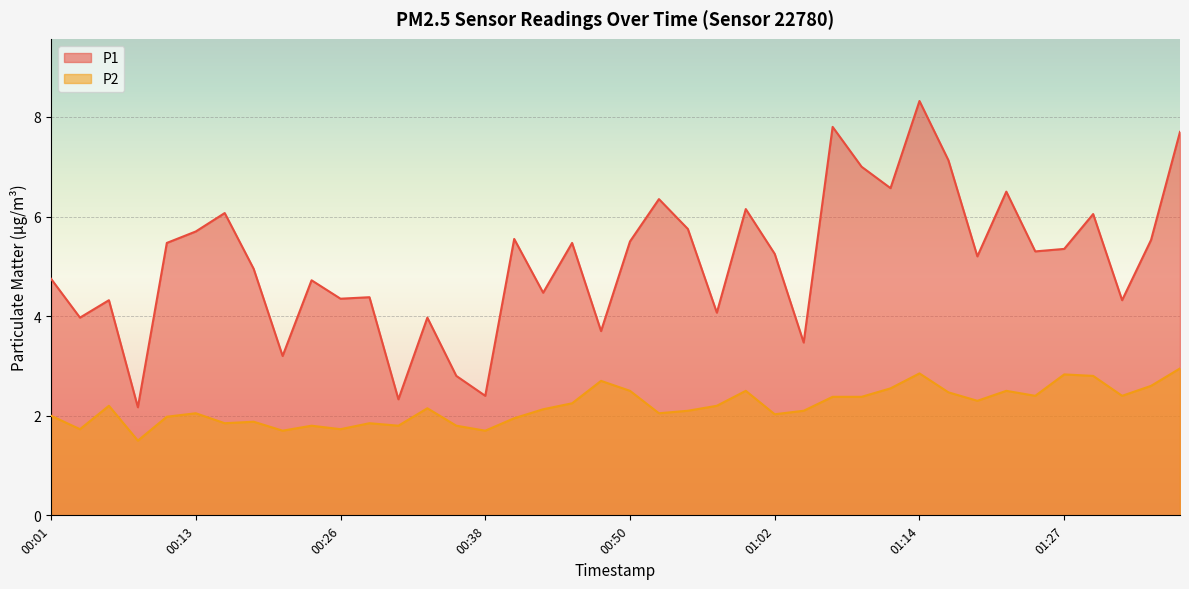

Is the value of P2 at 00:52 greater than the value of P1 at 00:30?

No